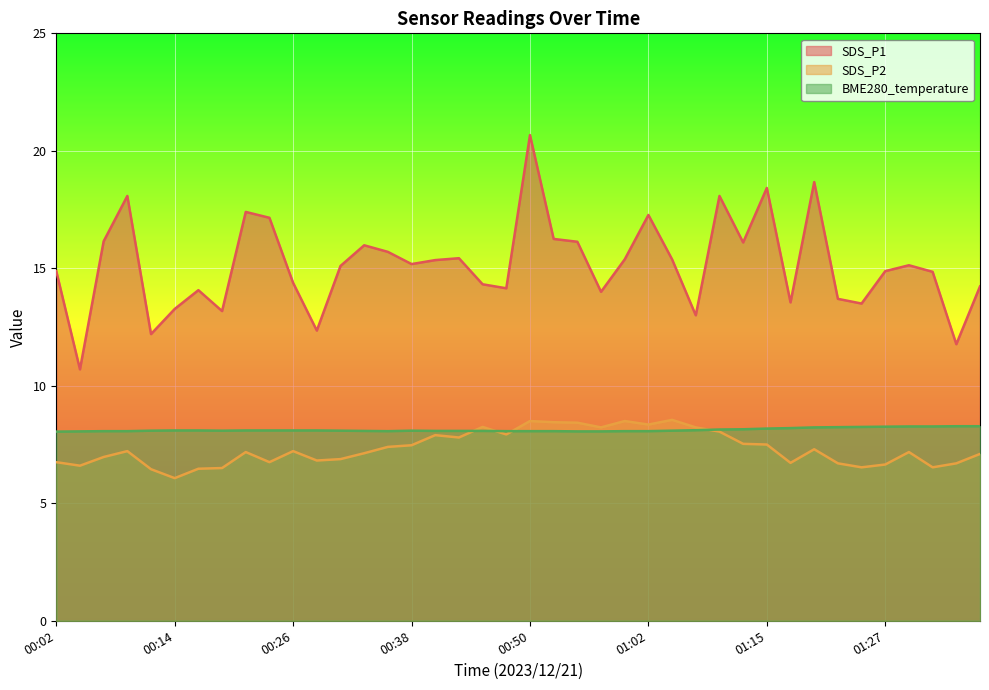

What is the difference between the SDS_P1 values at 00:26 and 01:19?

4.3